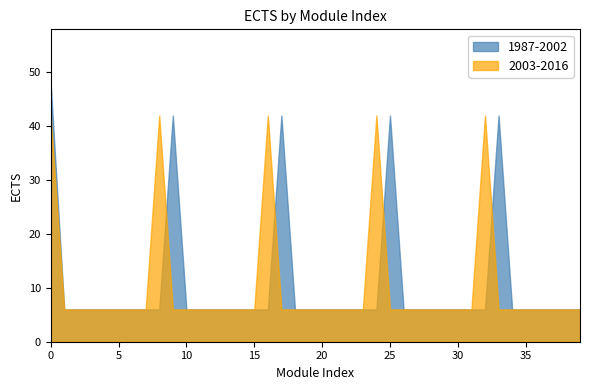

List the labels in order of 1987-2002 value, smallest first.

1, 2, 3, 4, 5, 6, 7, 8, 10, 11, 12, 13, 14, 15, 16, 18, 19, 20, 21, 22, 23, 24, 26, 27, 28, 29, 30, 31, 32, 34, 35, 36, 37, 38, 39, 9, 17, 25, 33, 0